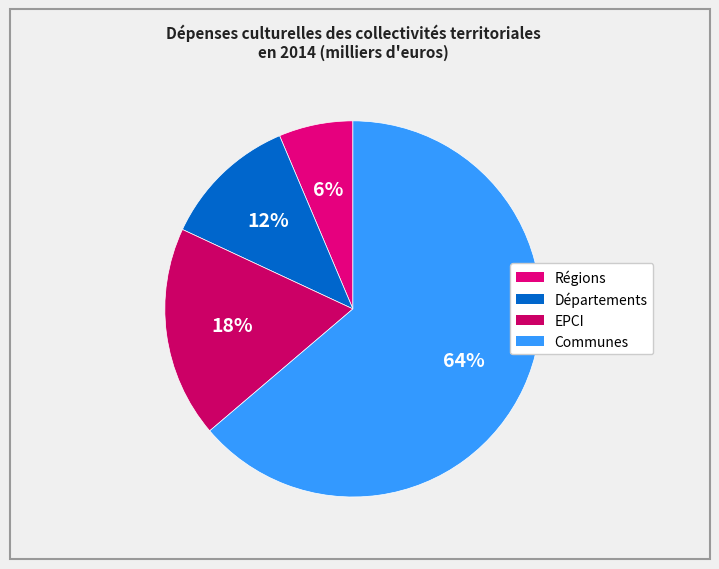

What percentage is the Régions slice, to the nearest percent?

6%